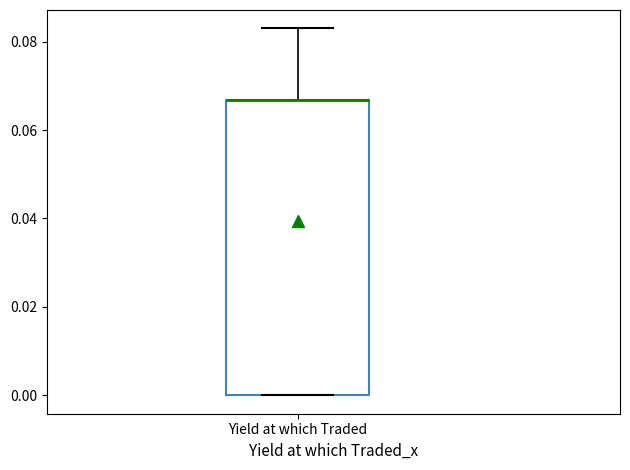

Where does the upper whisker of the box for Yield at which Traded end on the y-axis? The values are not printed on the chart, so give them approximately, as read against the axis.

0.084